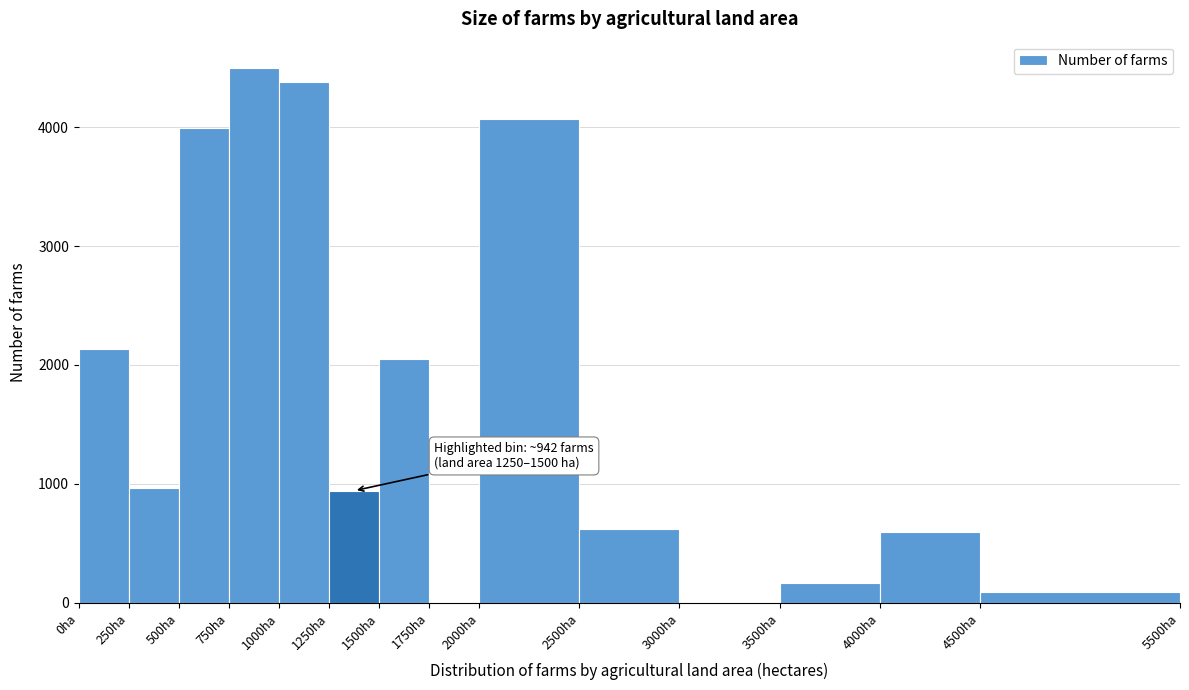

Which range on the x-axis has the tallest bar?

750 to 1000